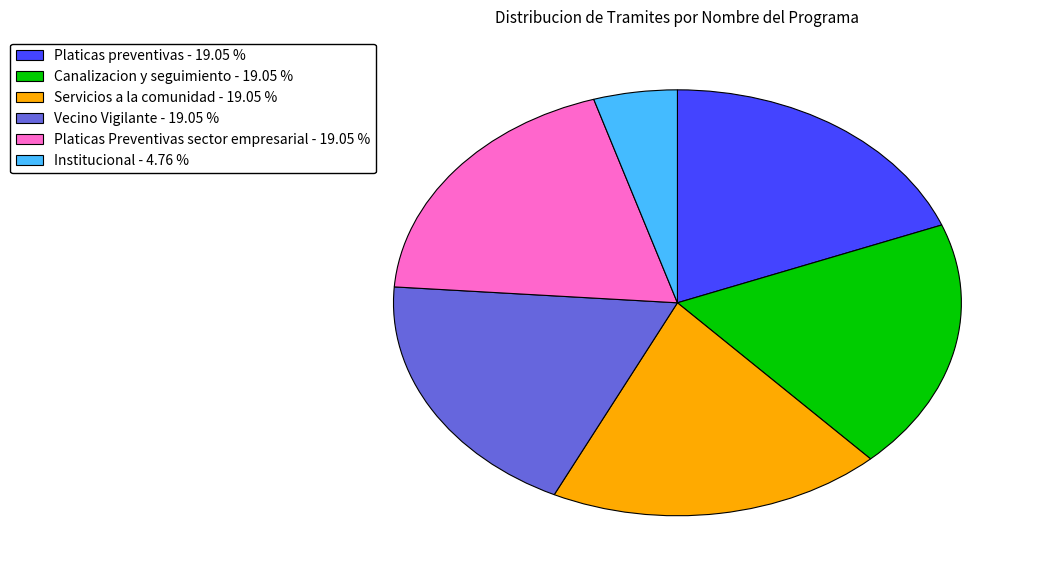

Approximately how many times larger is the value at Servicios a la comunidad - 19.05 % compared to Vecino Vigilante - 19.05 %?

1.0